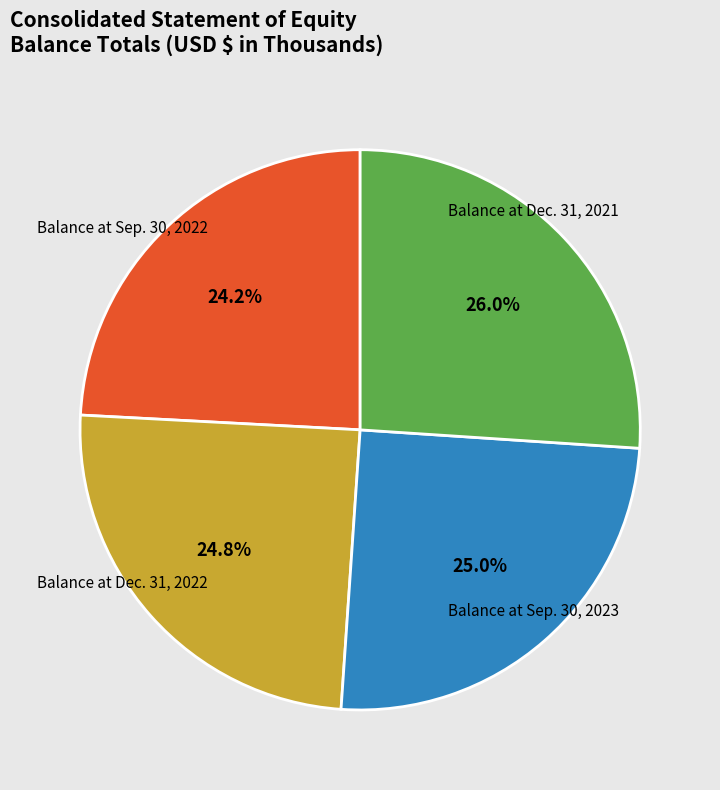

To the nearest percent, what portion does Balance at Sep. 30, 2022 represent?

25%